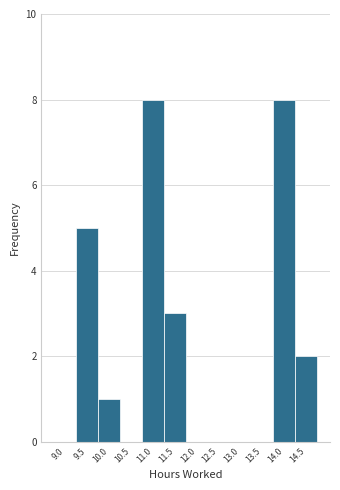

Reading left to right, list all the values displayed in this chart.

9.0=0	9.5=5	10.0=1	10.5=0	11.0=8	11.5=3	12.0=0	12.5=0	13.0=0	13.5=0	14.0=8	14.5=2